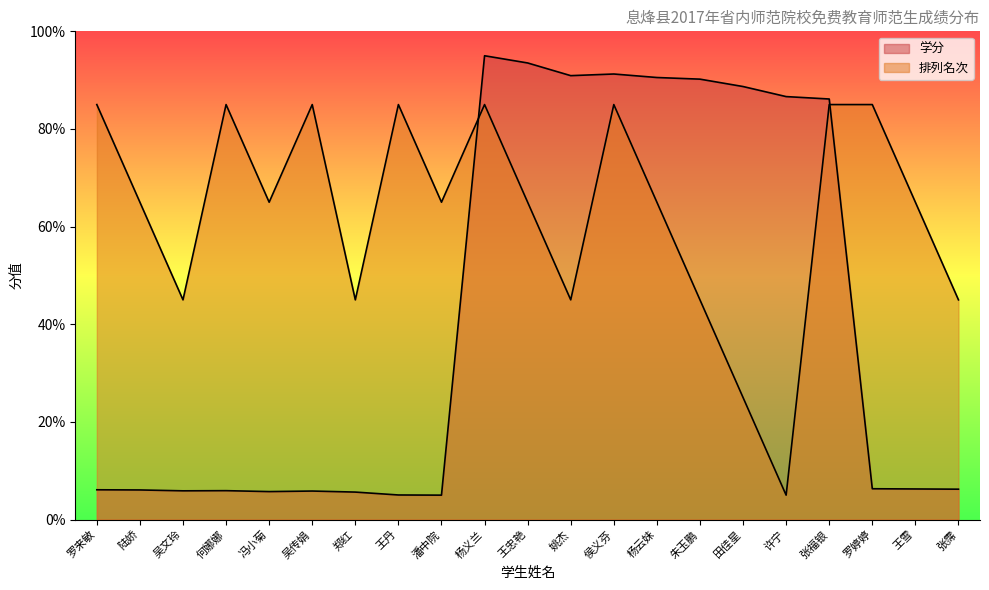

How many 排列名次 values are between 45 and 85?

19